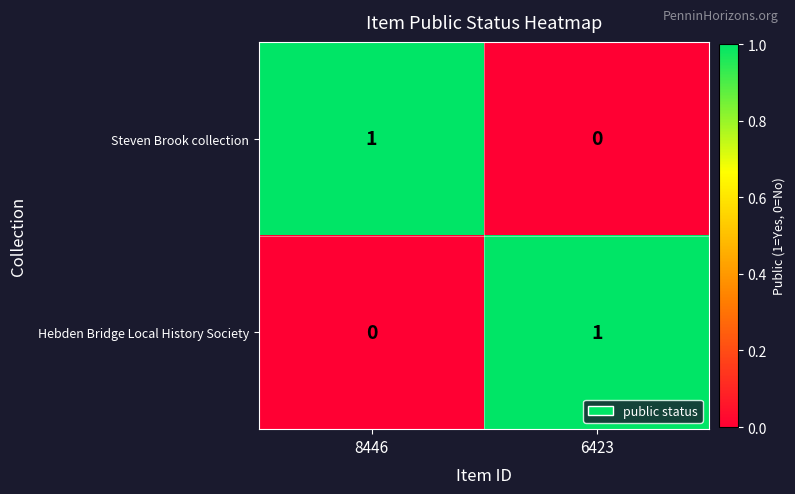

True or false: Hebden Bridge Local History Society has a value of 0 at 6423.

False